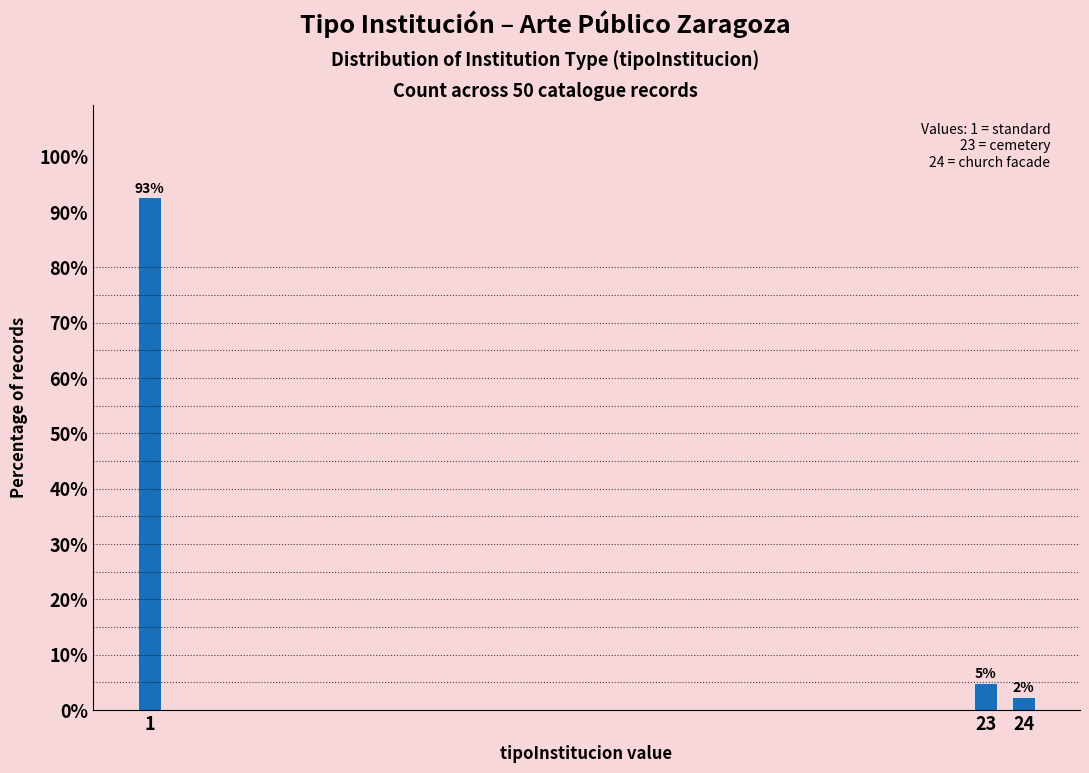

Does the chart contain any negative values?

No